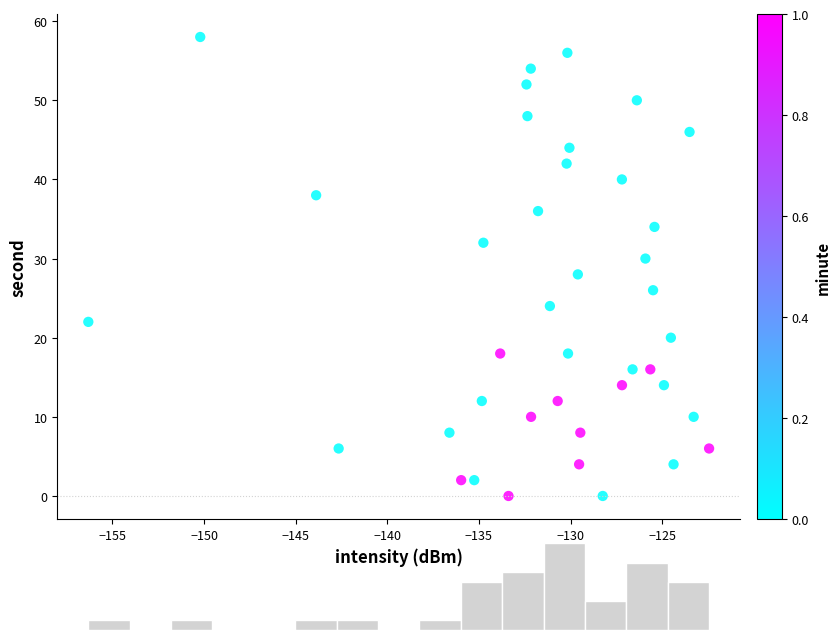

What is the range of Y values (max minus min)?

58